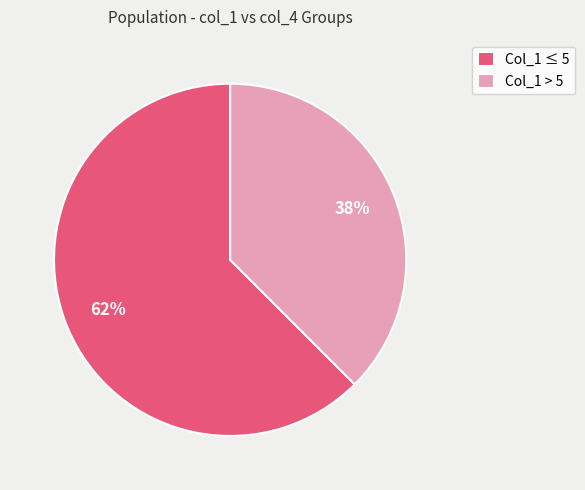

Does Col_1 > 5 represent more than half of the total?

No